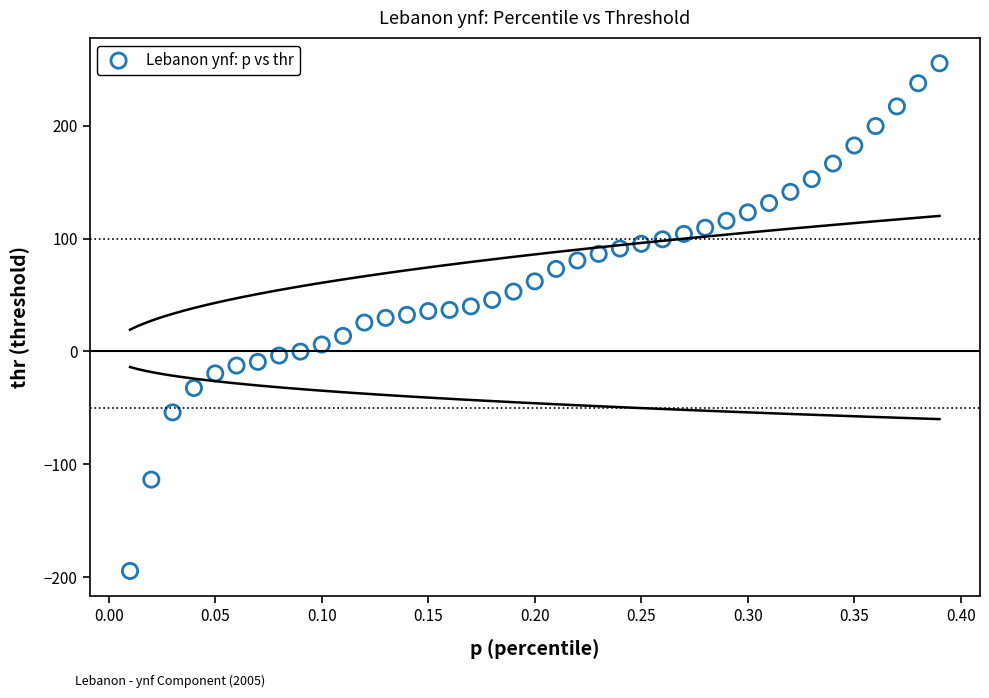

What is the range of Y values (max minus min)?

449.7